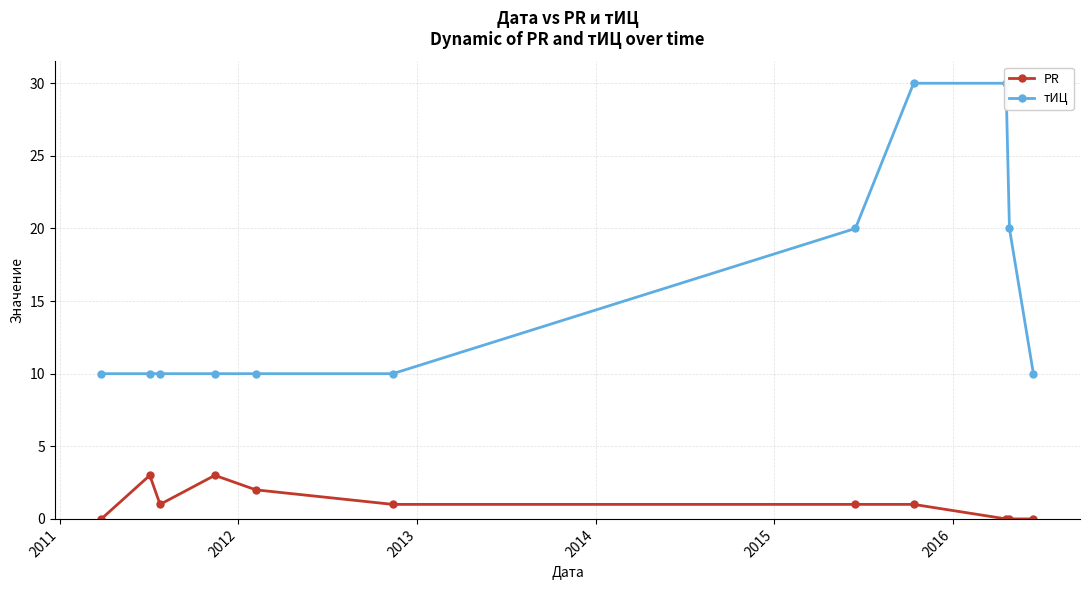

How many PR values are between 0 and 2?

9